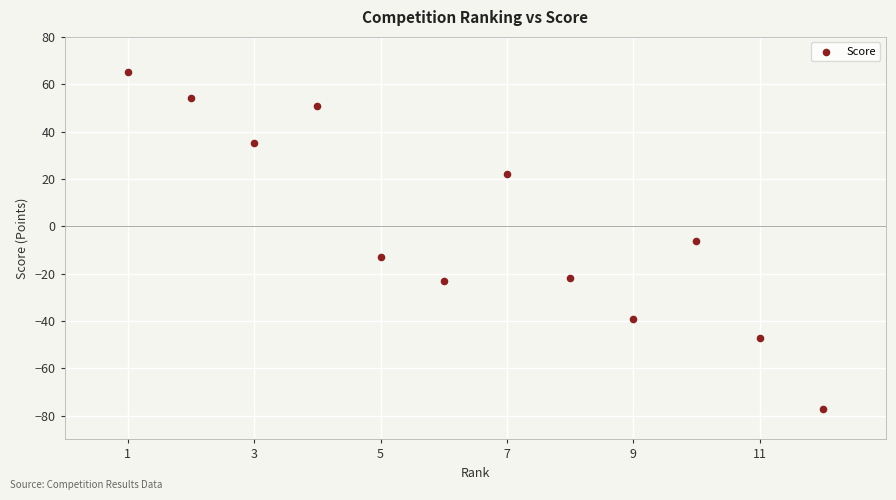

What is the range of Y values (max minus min)?

142